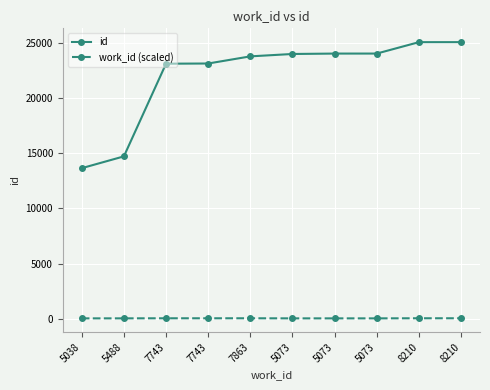

Which category has the highest value across all series?

8210